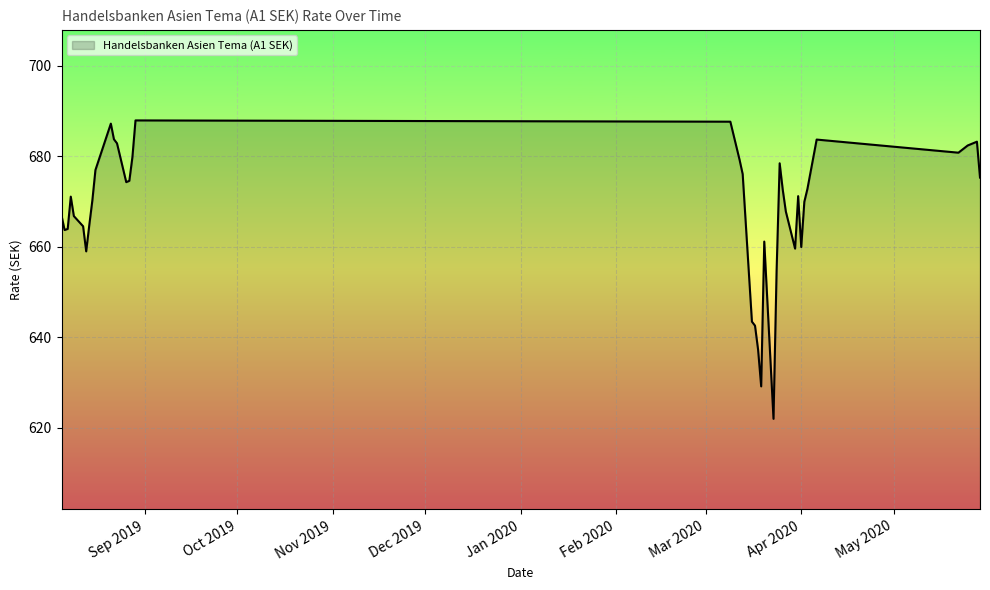

What is the smallest value displayed?

622.0